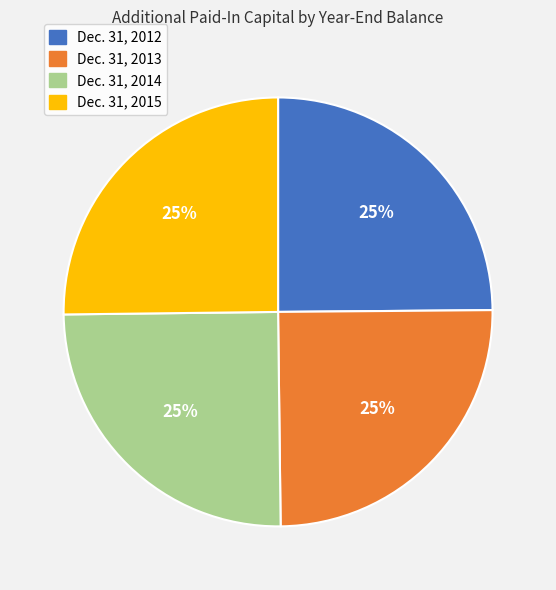

How many segments does this pie chart have?

4